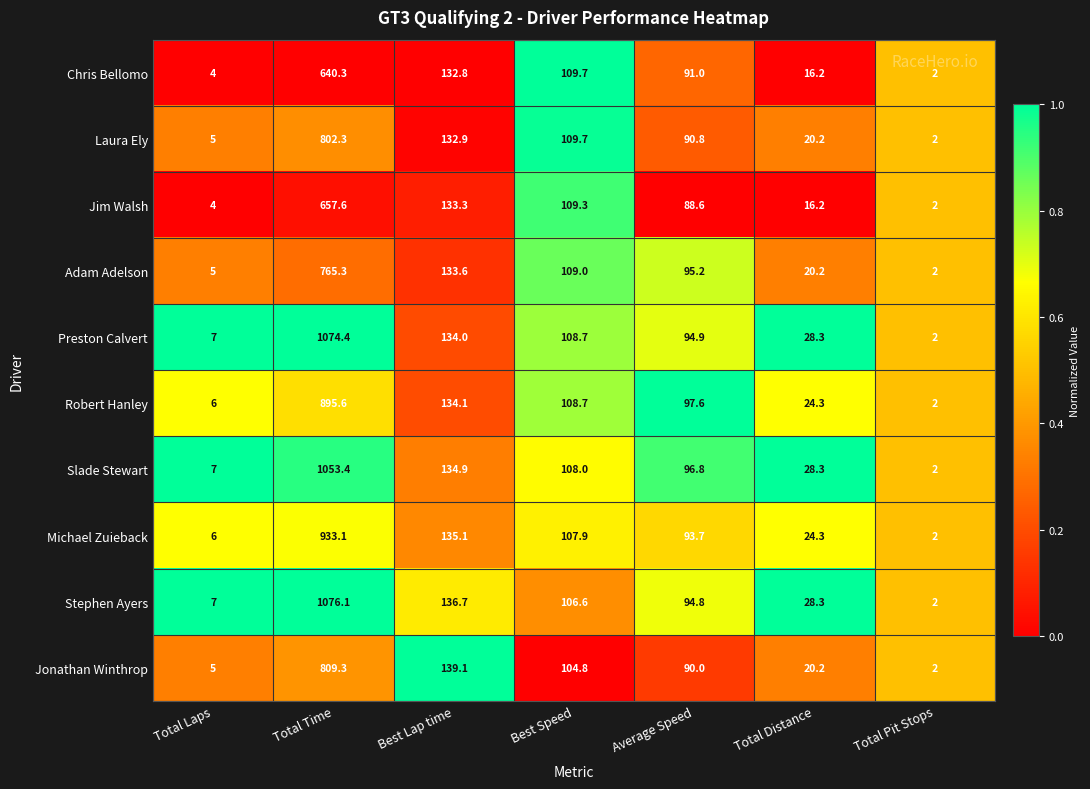

What is the minimum value for Robert Hanley?

2.0